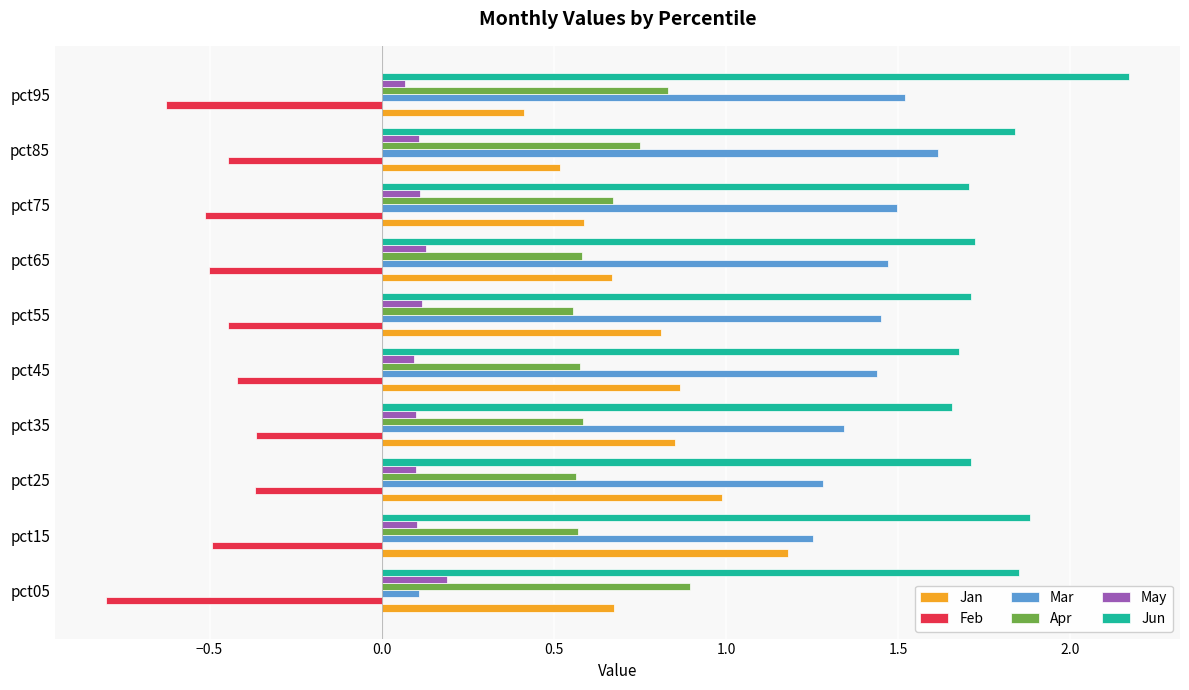

How many Apr values are between 0 and 1?

10